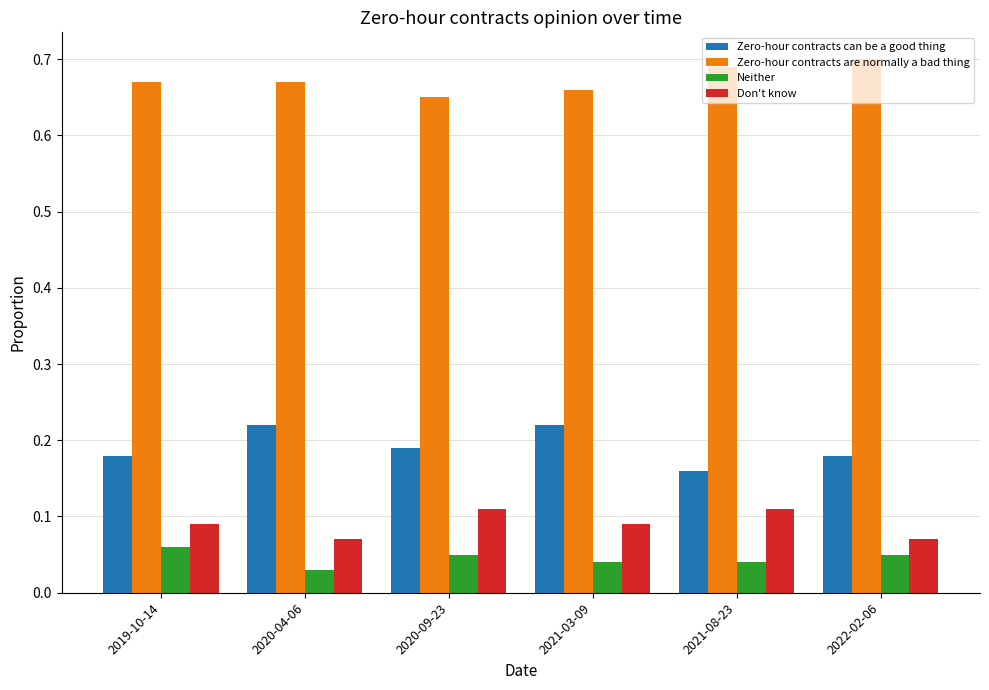

What is the spread (max minus min) of values at 2020-09-23?

0.6